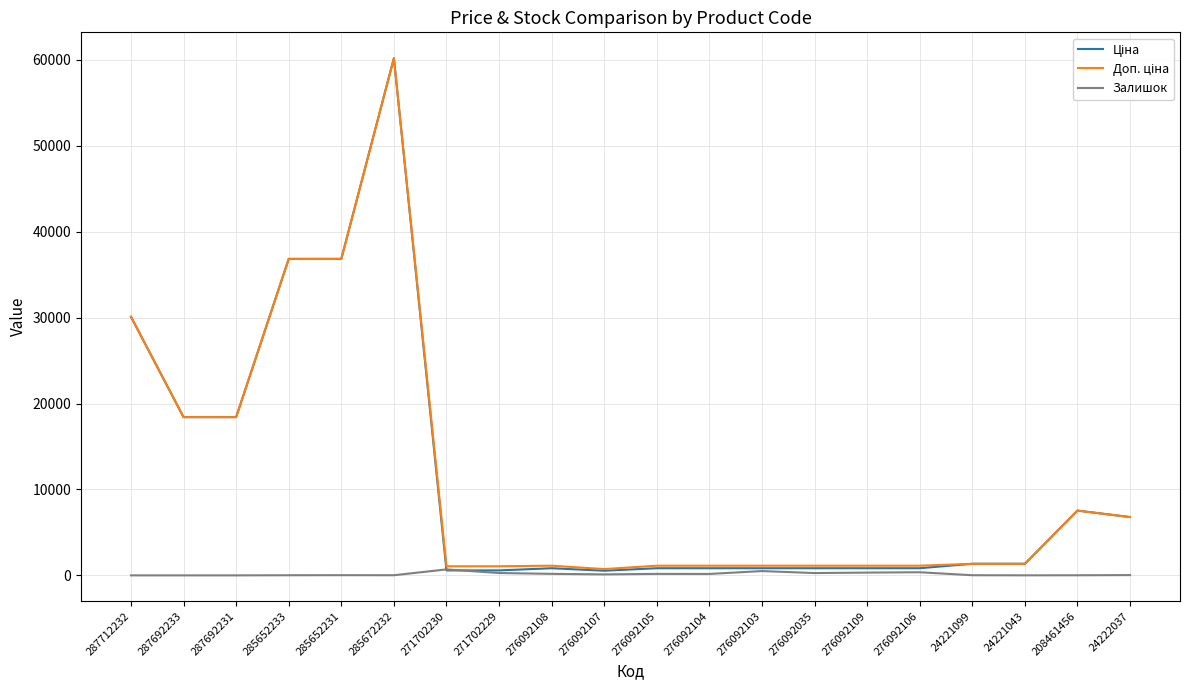

Which label corresponds to the largest value in the chart?

285672232